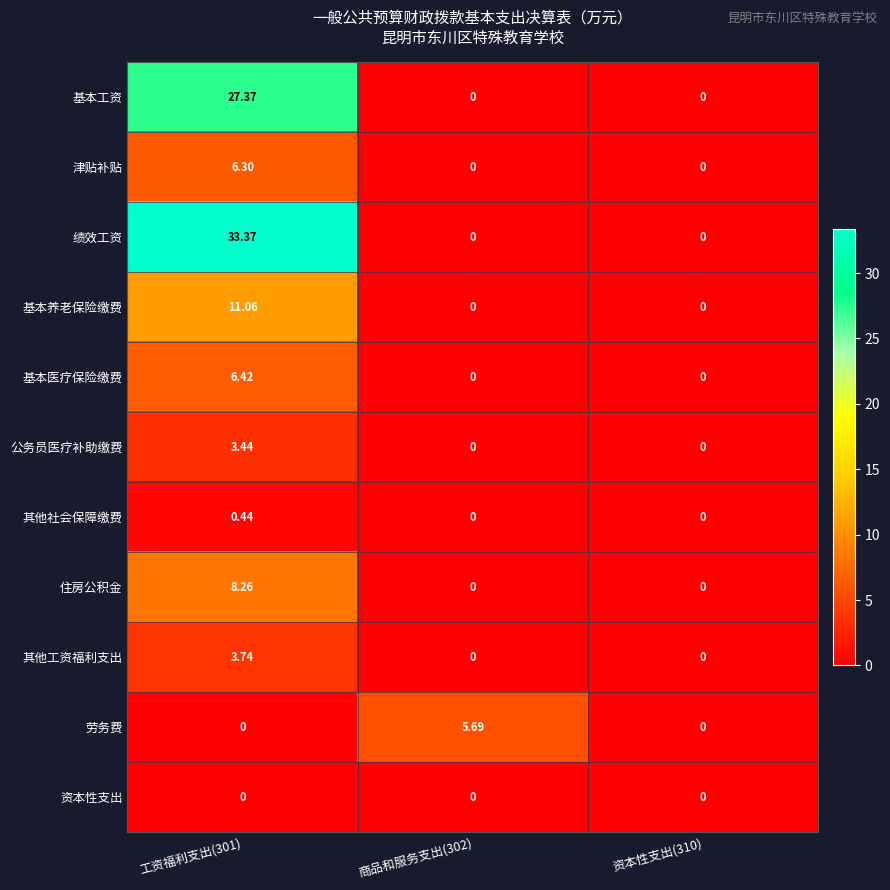

Which series has the largest total across all categories?

绩效工资